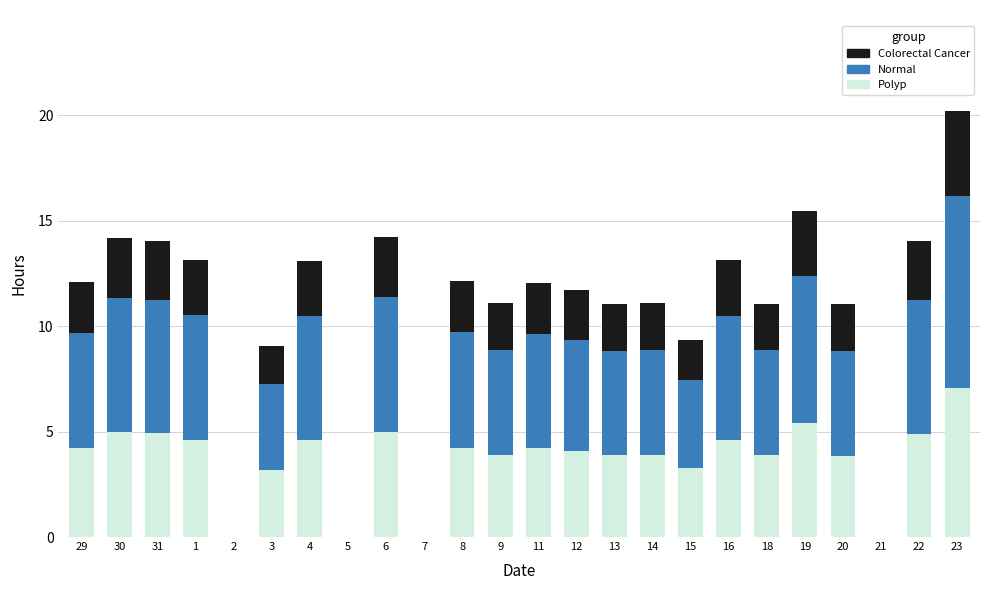

At which label does Polyp first exceed 4?

29